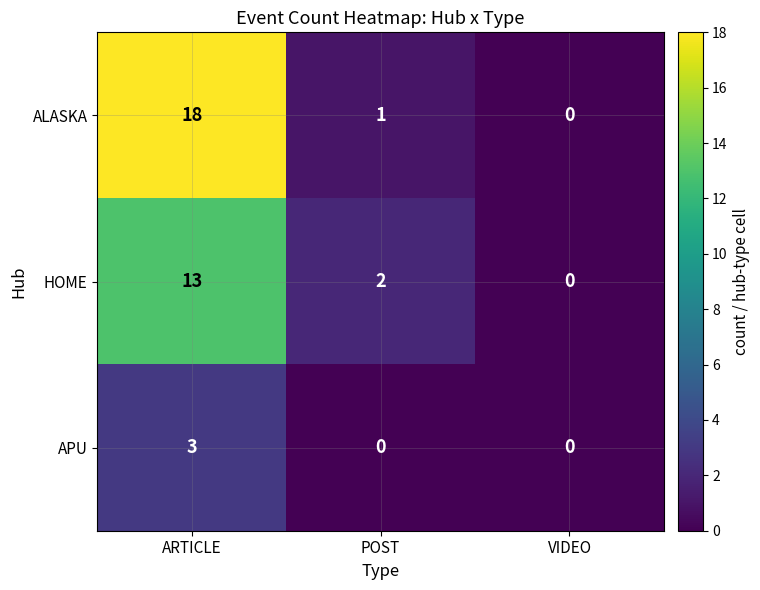

How many positive values does the HOME series have?

2